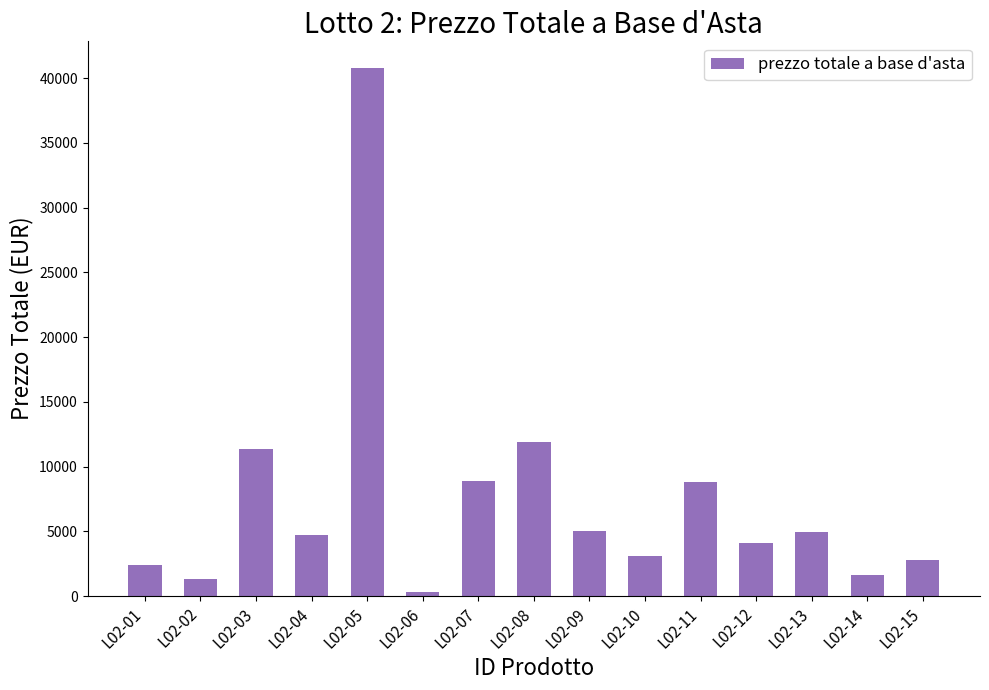

What is the difference between the maximum and second lowest values?

39490.0